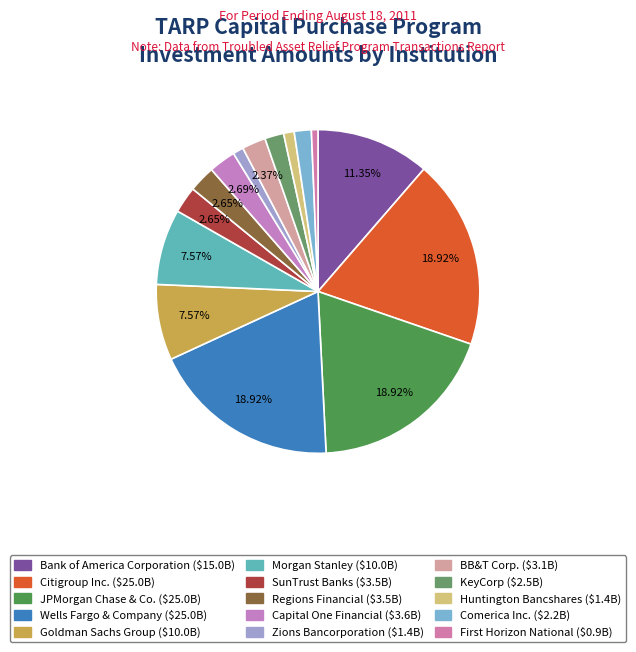

To the nearest percent, what percentage of the pie is SunTrust Banks?

3%